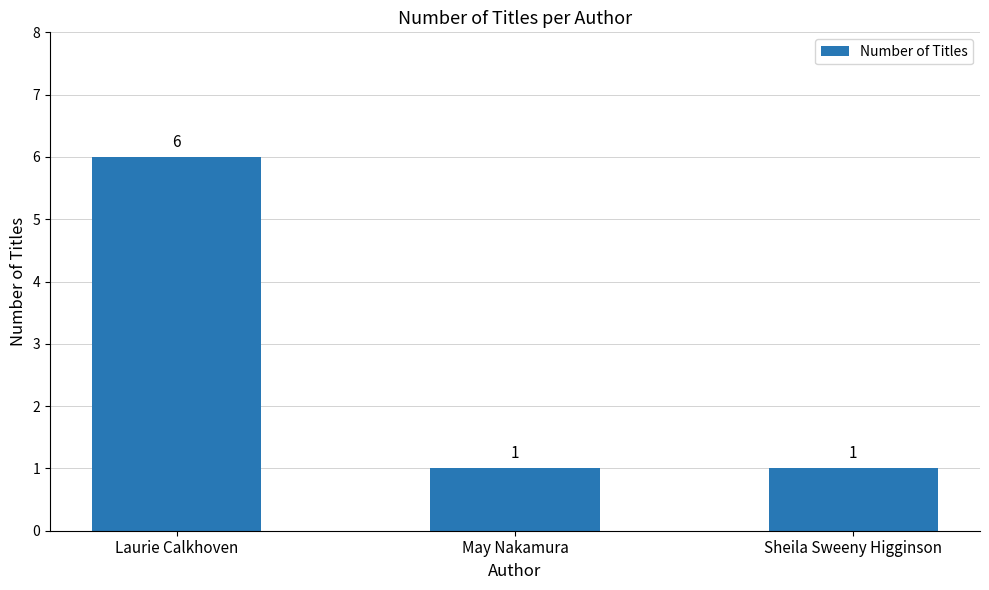

What is the maximum value shown in the chart?

6